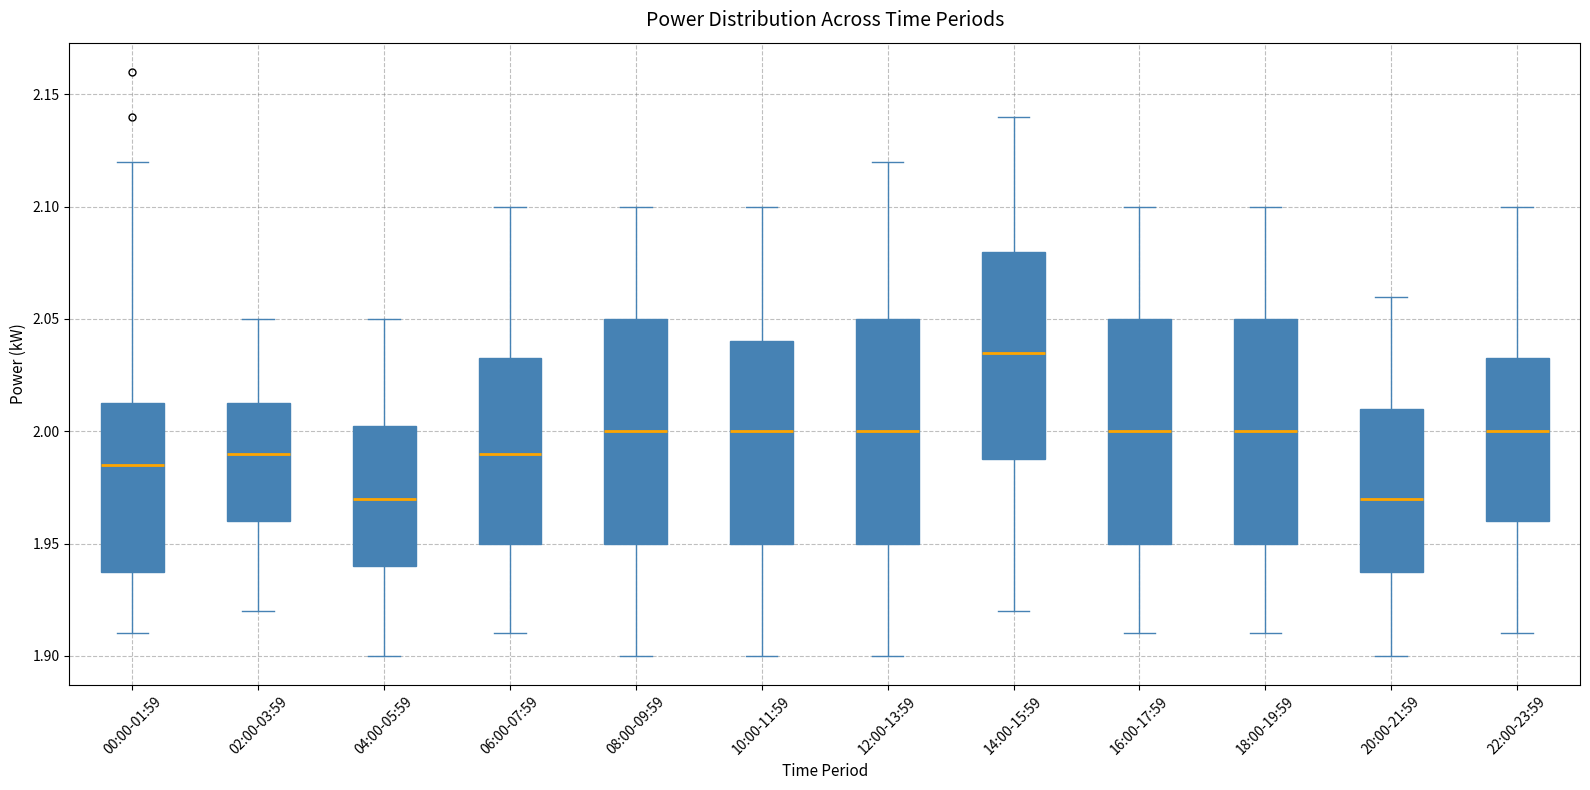

Where does the lower whisker of the box for 10:00-11:59 end on the y-axis? The values are not printed on the chart, so give them approximately, as read against the axis.

1.900